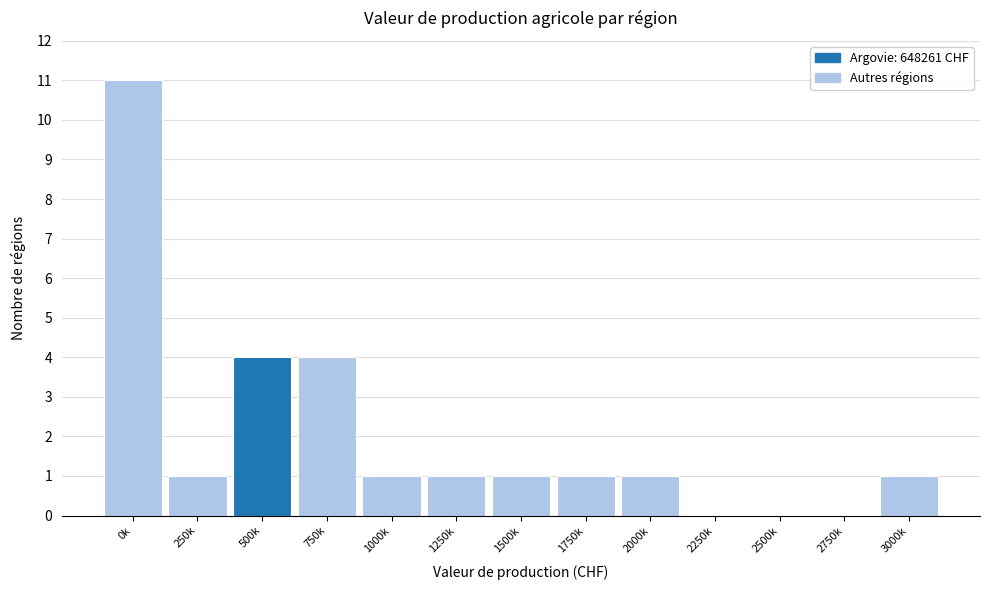

Reading left to right, list all the values displayed in this chart.

0k=11	250k=1	500k=4	750k=4	1000k=1	1250k=1	1500k=1	1750k=1	2000k=1	2250k=0	2500k=0	2750k=0	3000k=1